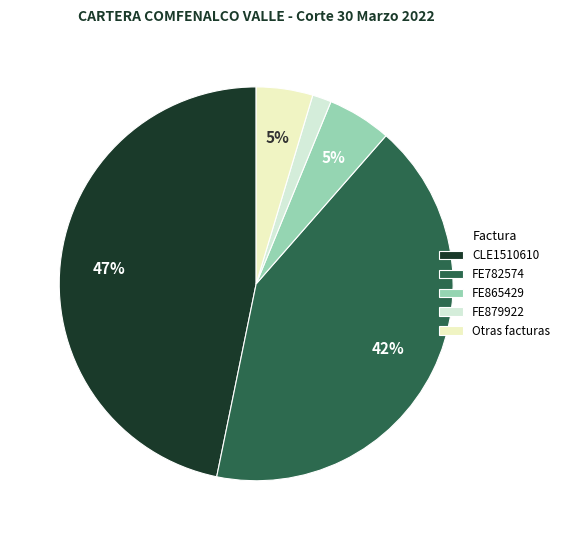

True or false: FE782574 accounts for 42% of the total.

True